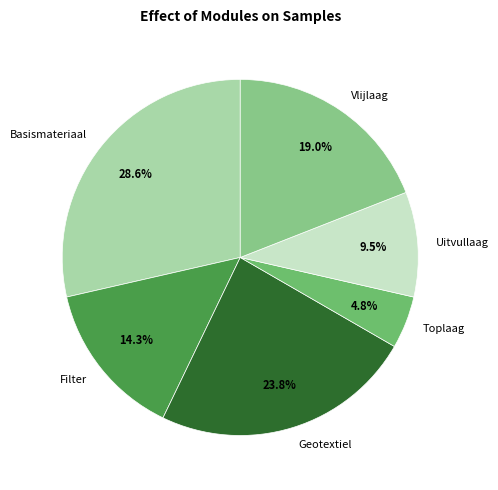

What percentage is NOT represented by Filter?

85.7%